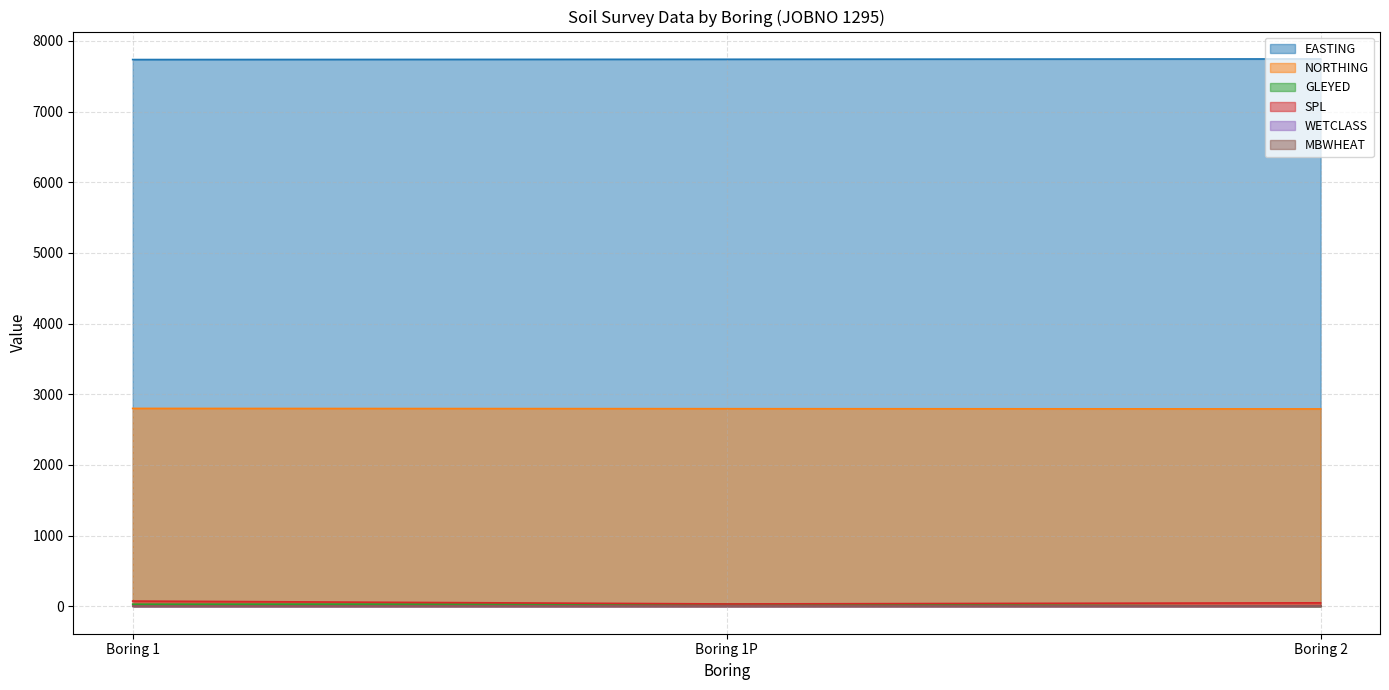

Is it true that SPL equals 34 at Boring 1P?

True